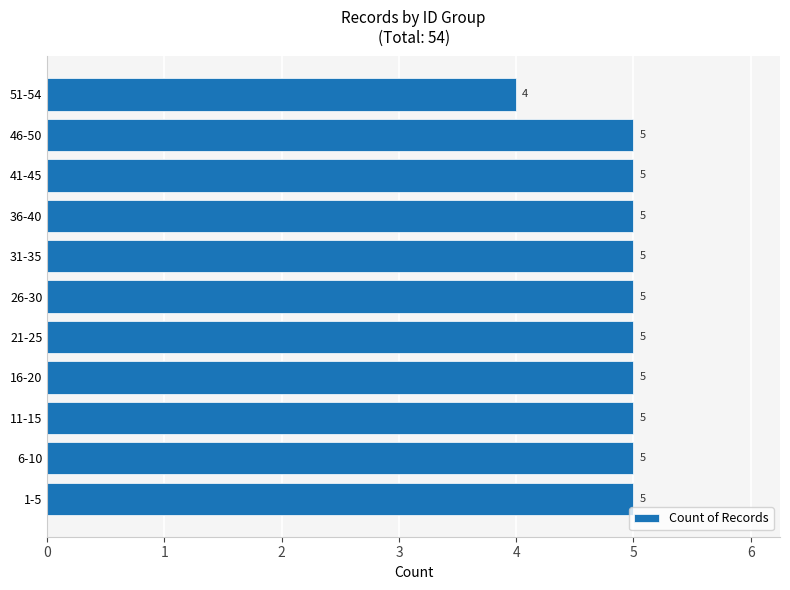

The chart shows a value of 5 at 11-15. True or false?

True